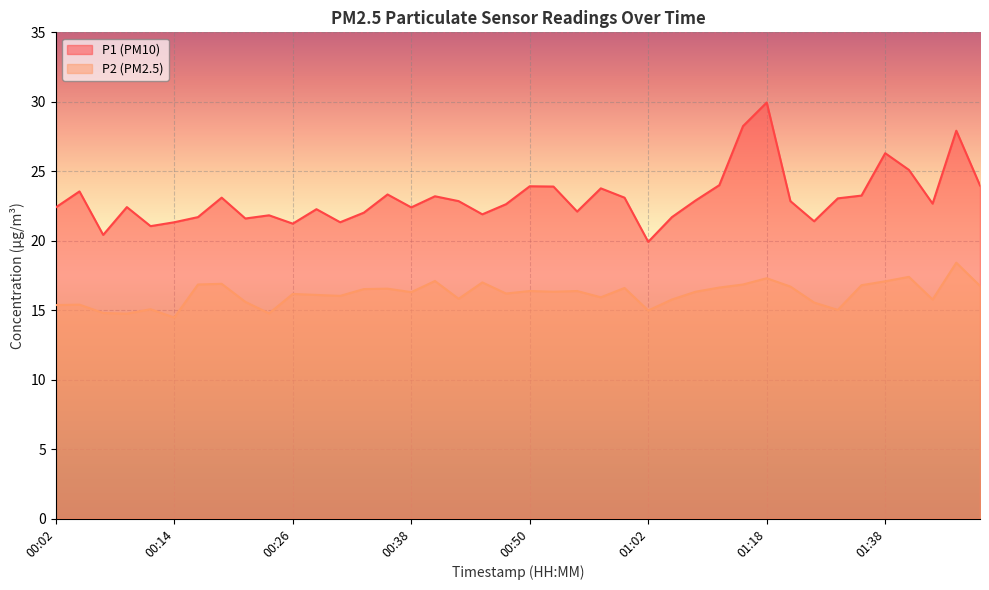

Which series has the widest spread of values?

P1